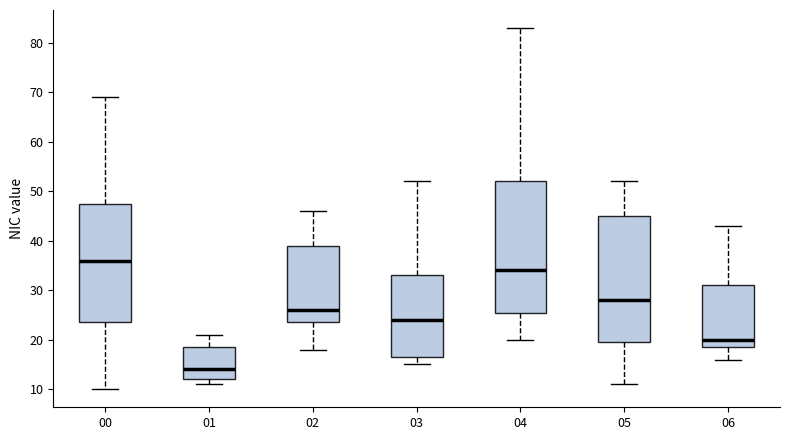

Reading left to right, read every box against the y-axis: the position of its median line, the range the box covers, and the ends of its whiskers. The values are not printed on the chart, so give them approximately, as read against the axis.

00: median 36, box 24 to 48, whiskers 10 to 69
01: median 14, box 12 to 19, whiskers 11 to 21
02: median 26, box 24 to 39, whiskers 18 to 46
03: median 24, box 17 to 33, whiskers 15 to 52
04: median 34, box 26 to 52, whiskers 20 to 83
05: median 28, box 20 to 45, whiskers 11 to 52
06: median 20, box 19 to 31, whiskers 16 to 43